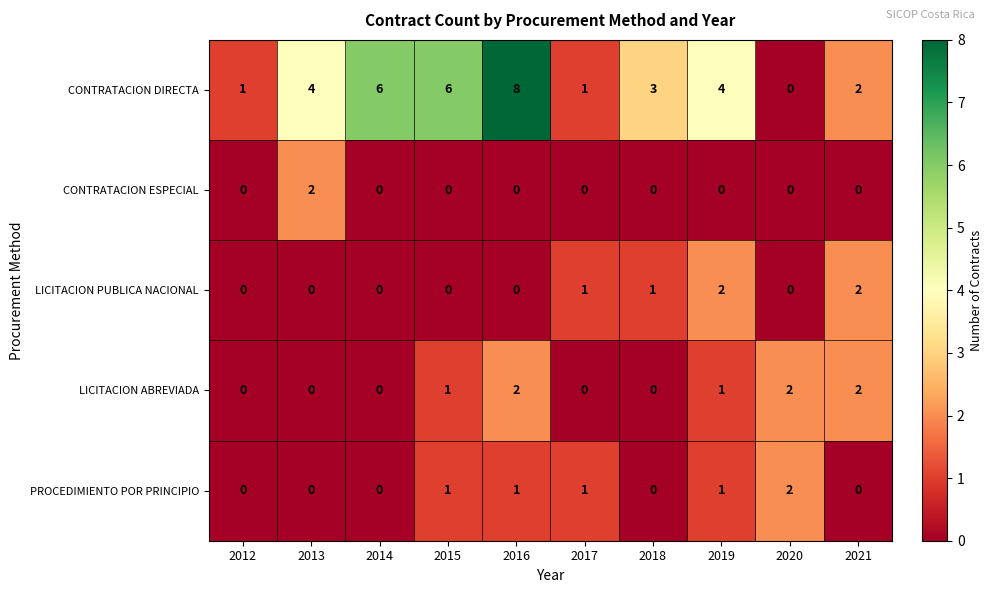

What is the sum of the LICITACION PUBLICA NACIONAL values at 2021 and 2019?

4